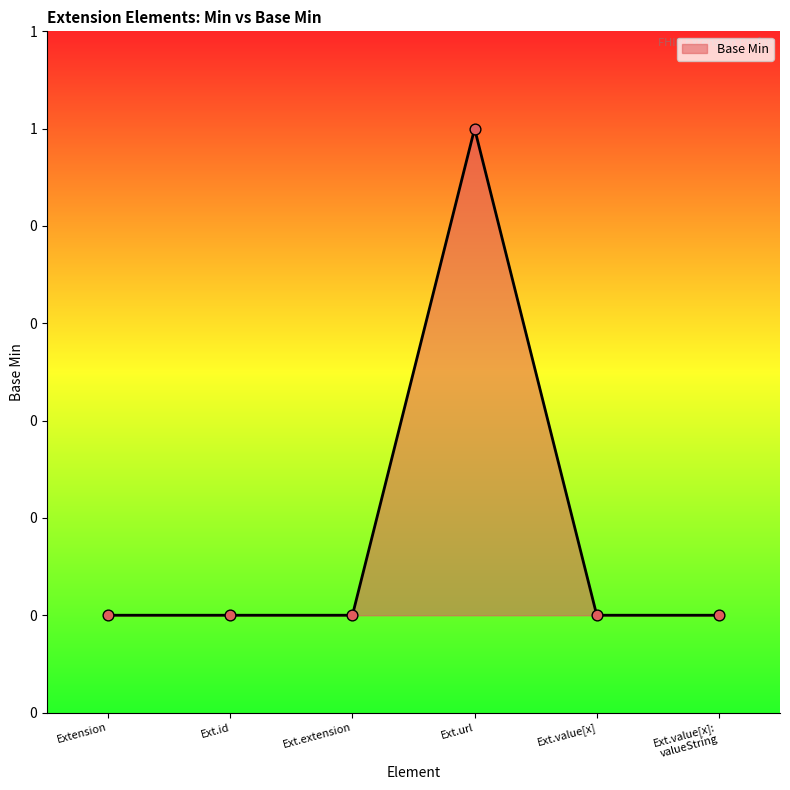

Is this an area chart (filled region under the line)?

Yes